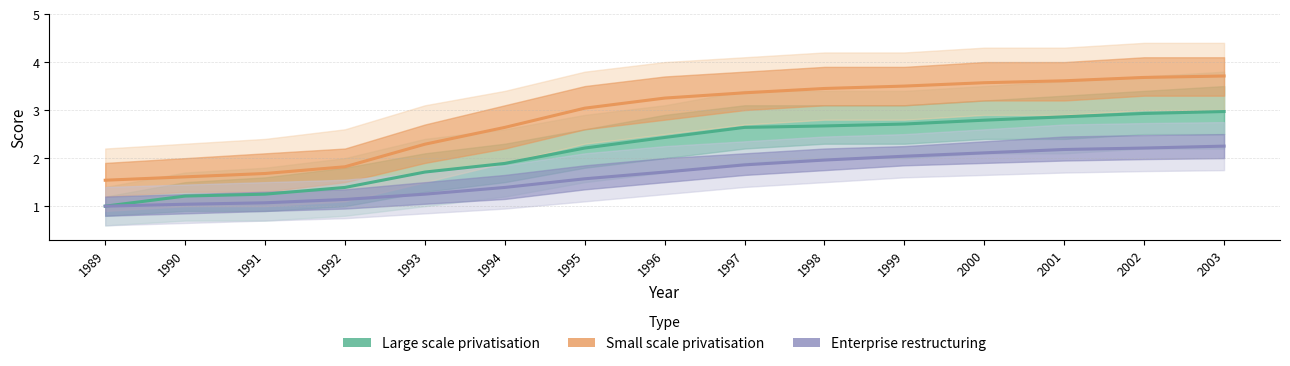

List the series in order of their overall mean, highest first.

Small scale privatisation, Large scale privatisation, Enterprise restructuring